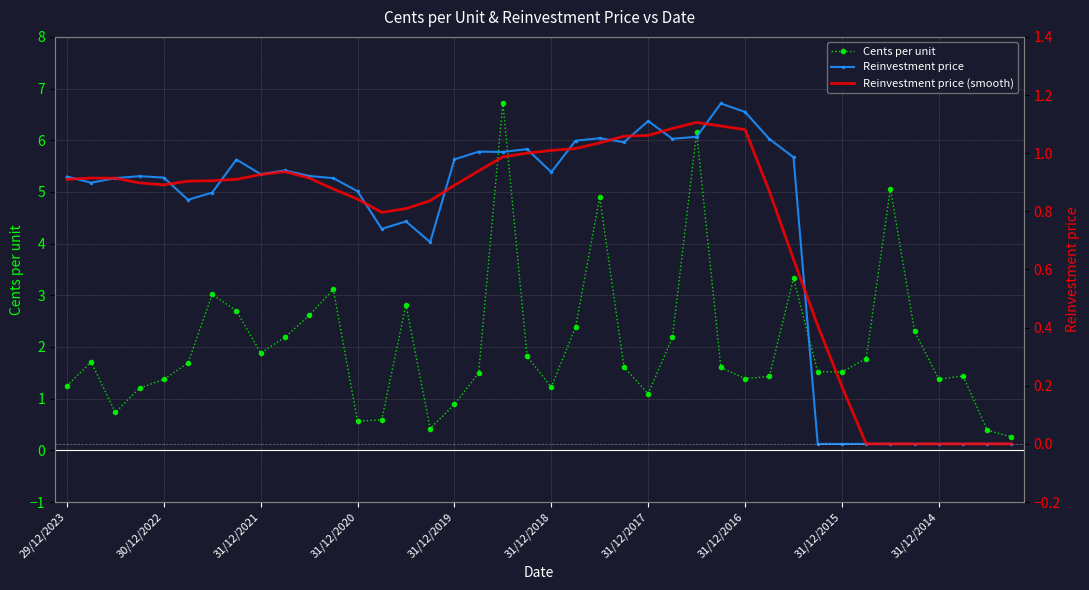

What is the sum of all Reinvestment price (smooth) values?

29.7